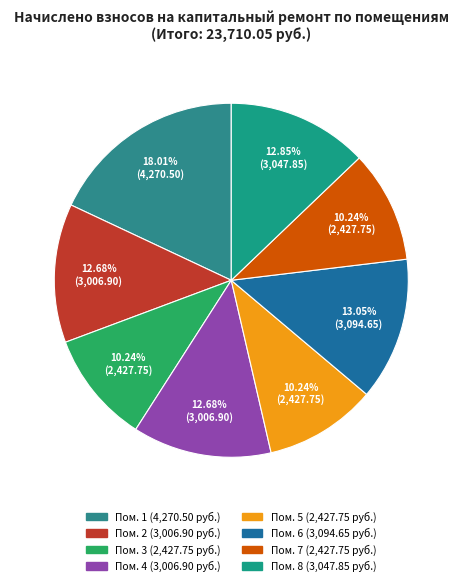

Count the number of slices in the pie.

8